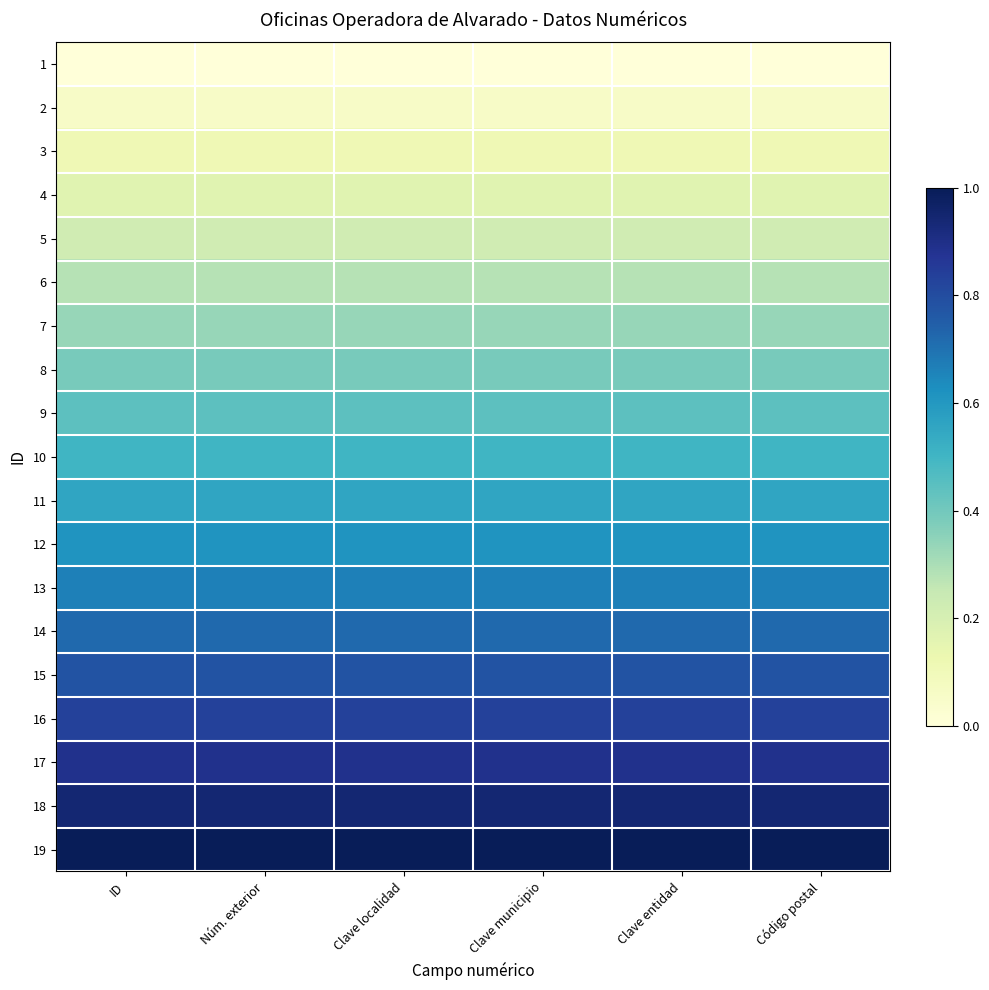

Reading right to left, what are all the values shown in this chart?

1: Código postal=0.0	Clave entidad=0.0	Clave municipio=0.0	Clave localidad=0.0	Núm. exterior=0.0	ID=0.0
2: Código postal=0.1	Clave entidad=0.1	Clave municipio=0.1	Clave localidad=0.1	Núm. exterior=0.1	ID=0.1
3: Código postal=0.1	Clave entidad=0.1	Clave municipio=0.1	Clave localidad=0.1	Núm. exterior=0.1	ID=0.1
4: Código postal=0.2	Clave entidad=0.2	Clave municipio=0.2	Clave localidad=0.2	Núm. exterior=0.2	ID=0.2
5: Código postal=0.2	Clave entidad=0.2	Clave municipio=0.2	Clave localidad=0.2	Núm. exterior=0.2	ID=0.2
6: Código postal=0.3	Clave entidad=0.3	Clave municipio=0.3	Clave localidad=0.3	Núm. exterior=0.3	ID=0.3
7: Código postal=0.3	Clave entidad=0.3	Clave municipio=0.3	Clave localidad=0.3	Núm. exterior=0.3	ID=0.3
8: Código postal=0.4	Clave entidad=0.4	Clave municipio=0.4	Clave localidad=0.4	Núm. exterior=0.4	ID=0.4
9: Código postal=0.4	Clave entidad=0.4	Clave municipio=0.4	Clave localidad=0.4	Núm. exterior=0.4	ID=0.4
10: Código postal=0.5	Clave entidad=0.5	Clave municipio=0.5	Clave localidad=0.5	Núm. exterior=0.5	ID=0.5
11: Código postal=0.6	Clave entidad=0.6	Clave municipio=0.6	Clave localidad=0.6	Núm. exterior=0.6	ID=0.6
12: Código postal=0.6	Clave entidad=0.6	Clave municipio=0.6	Clave localidad=0.6	Núm. exterior=0.6	ID=0.6
13: Código postal=0.7	Clave entidad=0.7	Clave municipio=0.7	Clave localidad=0.7	Núm. exterior=0.7	ID=0.7
14: Código postal=0.7	Clave entidad=0.7	Clave municipio=0.7	Clave localidad=0.7	Núm. exterior=0.7	ID=0.7
15: Código postal=0.8	Clave entidad=0.8	Clave municipio=0.8	Clave localidad=0.8	Núm. exterior=0.8	ID=0.8
16: Código postal=0.8	Clave entidad=0.8	Clave municipio=0.8	Clave localidad=0.8	Núm. exterior=0.8	ID=0.8
17: Código postal=0.9	Clave entidad=0.9	Clave municipio=0.9	Clave localidad=0.9	Núm. exterior=0.9	ID=0.9
18: Código postal=0.9	Clave entidad=0.9	Clave municipio=0.9	Clave localidad=0.9	Núm. exterior=0.9	ID=0.9
19: Código postal=1.0	Clave entidad=1.0	Clave municipio=1.0	Clave localidad=1.0	Núm. exterior=1.0	ID=1.0